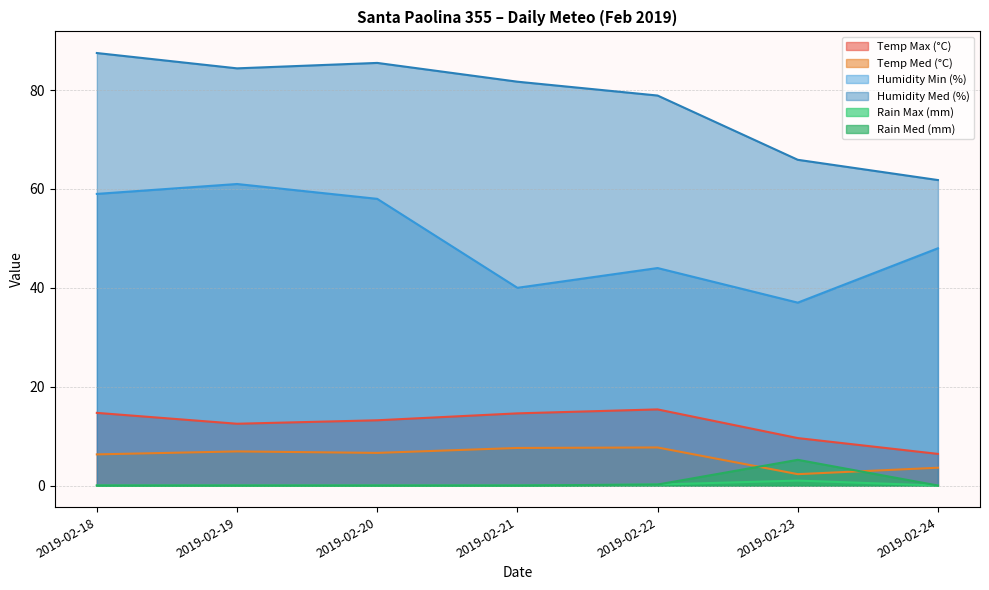

Reading right to left, extract all data points from this chart.

Temp Max (°C): 6.4	9.6	15.4	14.6	13.2	12.5	14.7
Temp Med (°C): 3.6	2.3	7.7	7.6	6.6	6.9	6.3
Humidity Min (%): 48.0	37.0	44.0	40.0	58.0	61.0	59.0
Humidity Med (%): 61.8	65.9	78.9	81.7	85.5	84.4	87.5
Rain Max (mm): 0.0	1.0	0.2	0.0	0.0	0.0	0.0
Rain Med (mm): 0.0	5.2	0.2	0.0	0.0	0.0	0.0